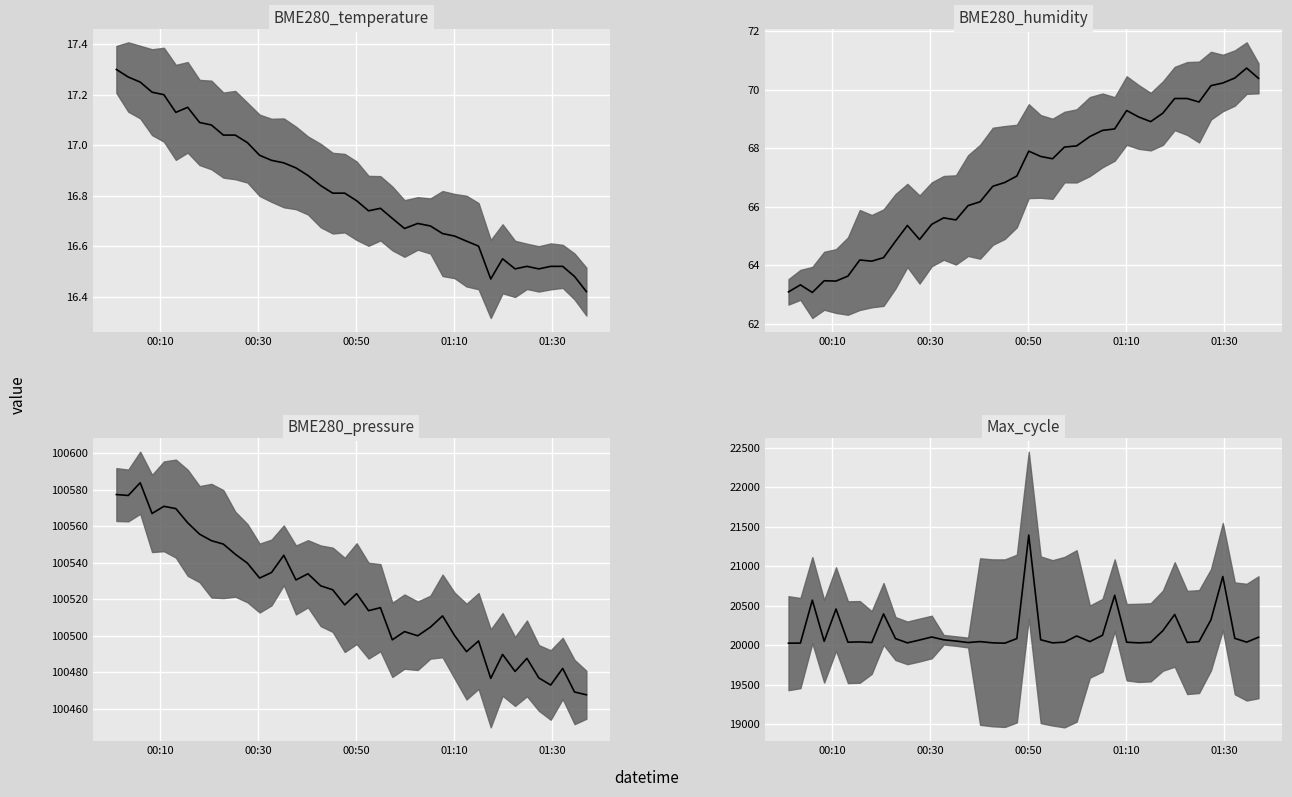

Does the chart display data point markers on the line(s)?

No